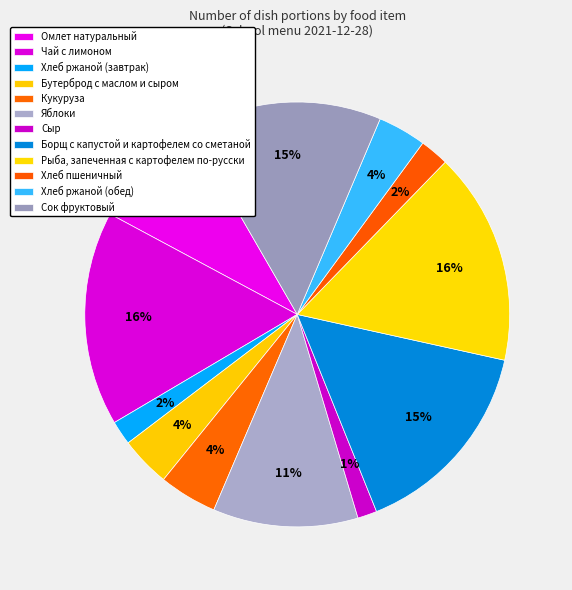

How many segments does this pie chart have?

12